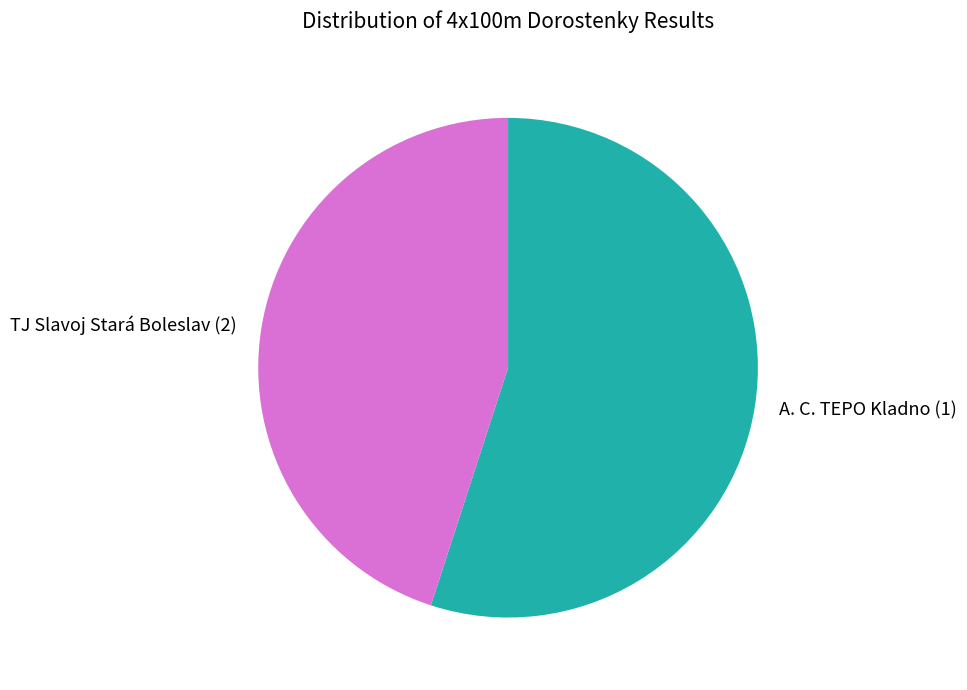

The A. C. TEPO Kladno (1) slice represents 45% of the pie. True or false?

False